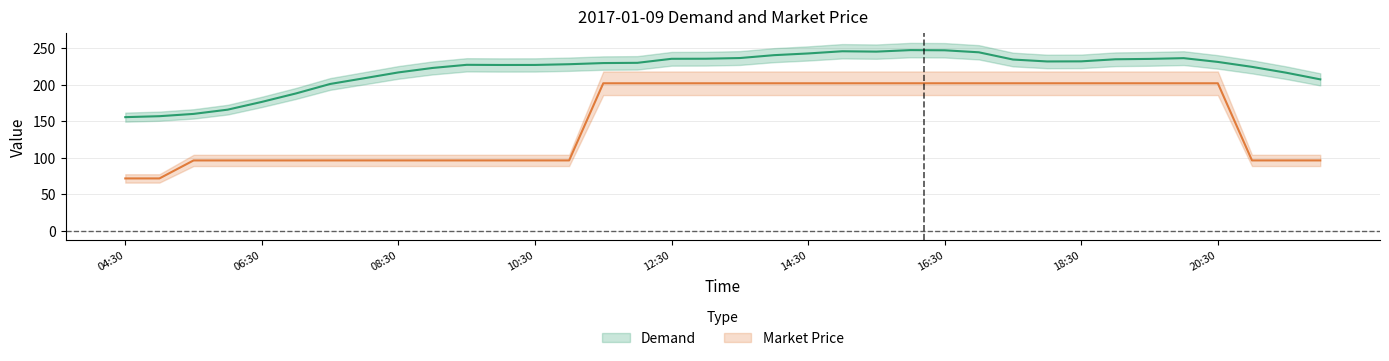

What is the sum of the Market Price values at 22:00 and 21:00?

192.5